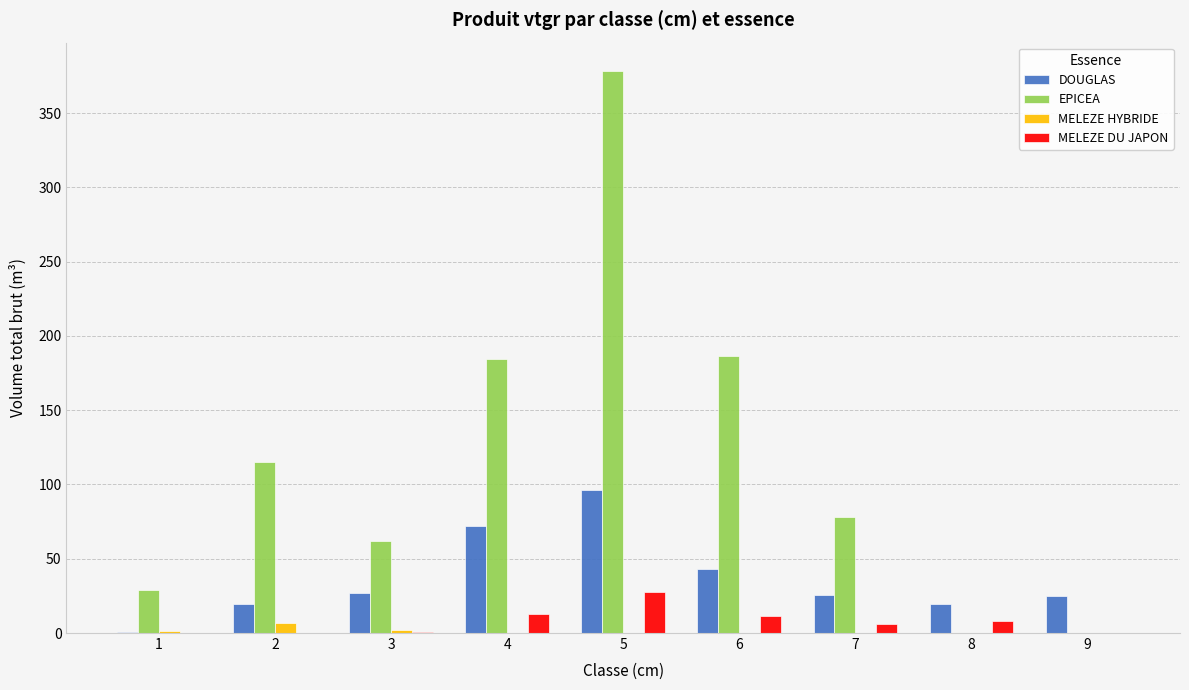

Which label corresponds to the largest value in the chart?

5